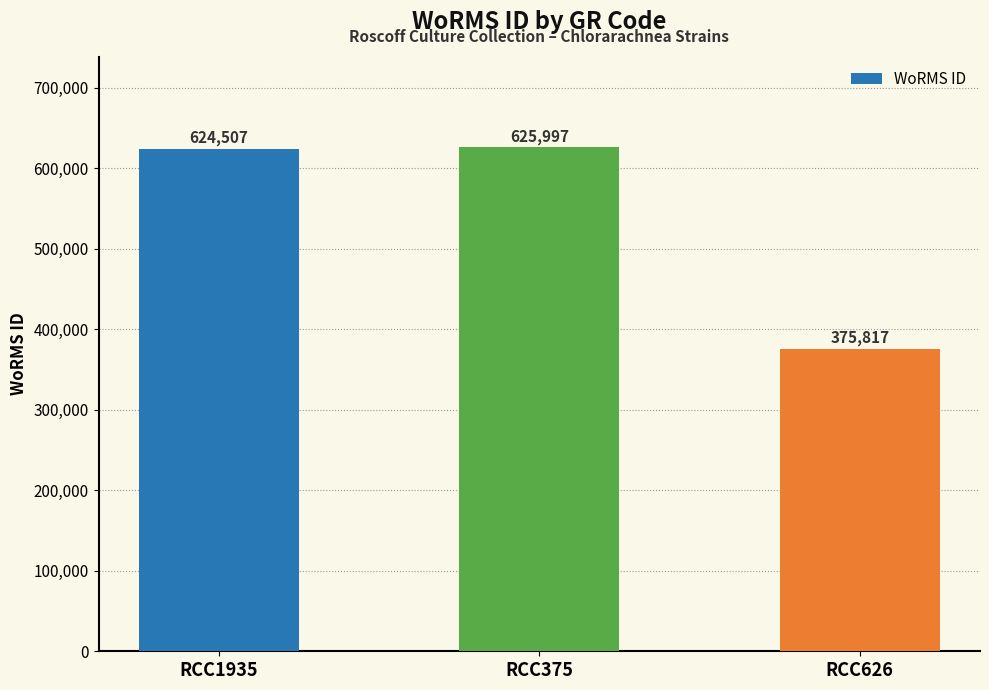

What is the difference between the maximum and minimum values?

250180